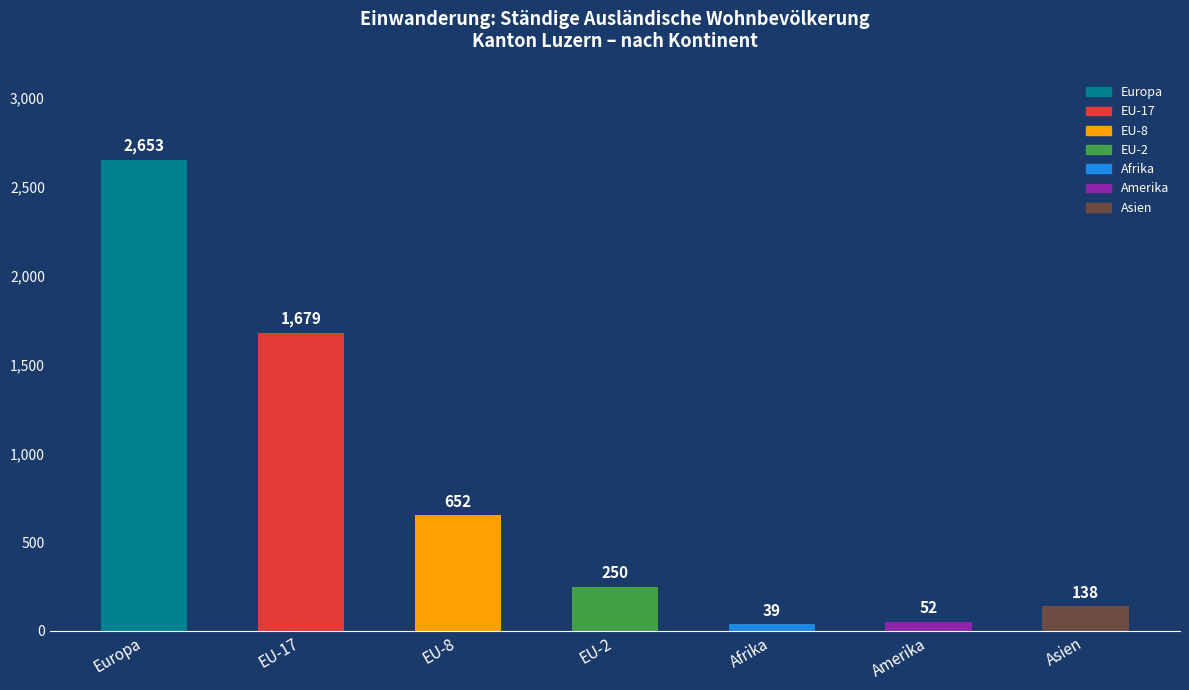

What is the difference between the maximum and minimum values?

2614